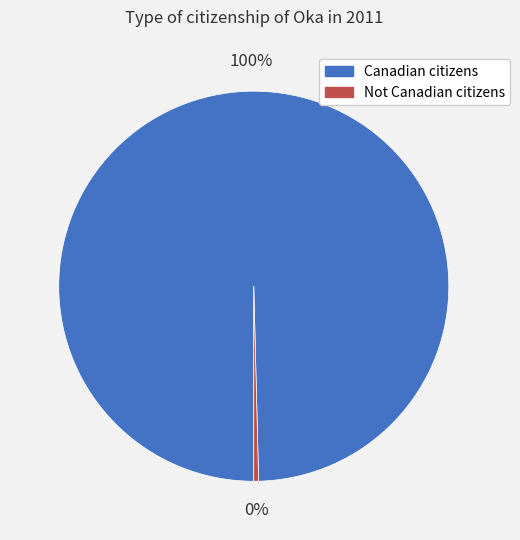

Rank the categories by value from highest to lowest.

Canadian citizens, Not Canadian citizens